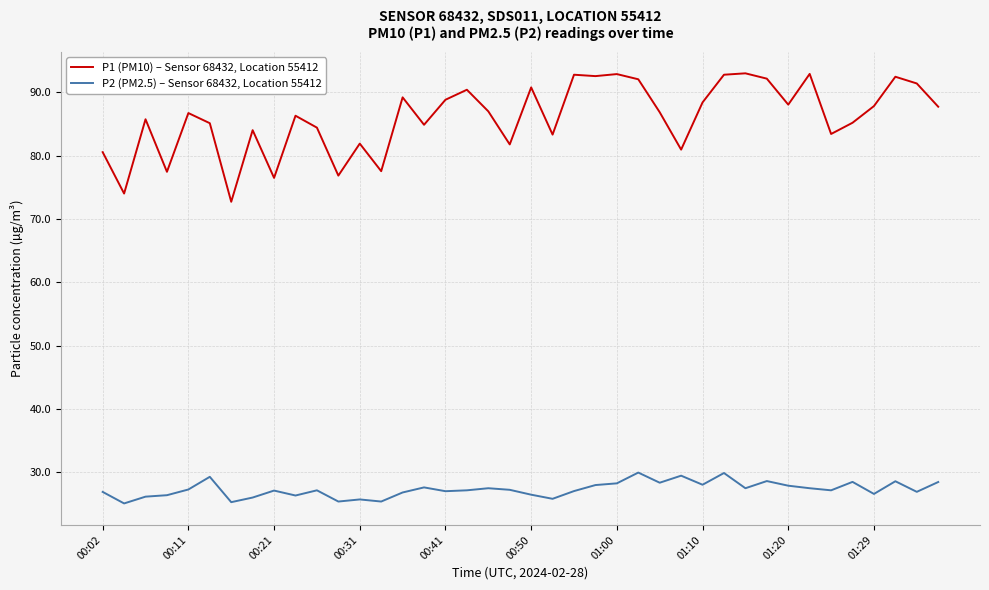

What is the minimum value shown in the chart?

25.1